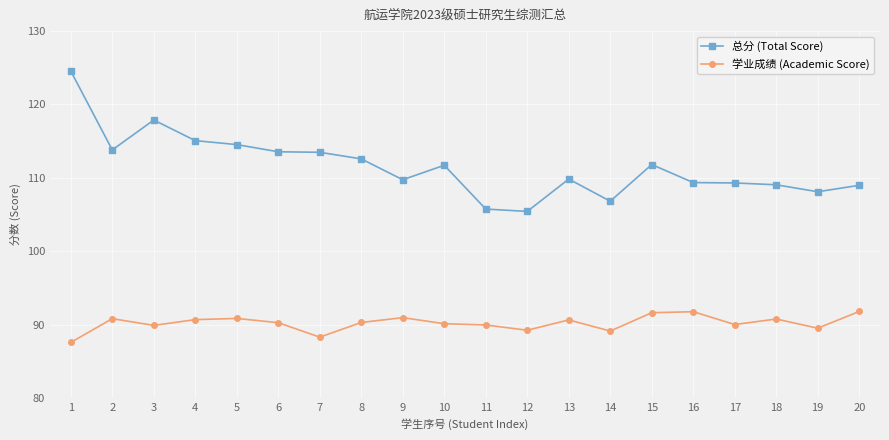

What is the total value across all series at 5?

205.4